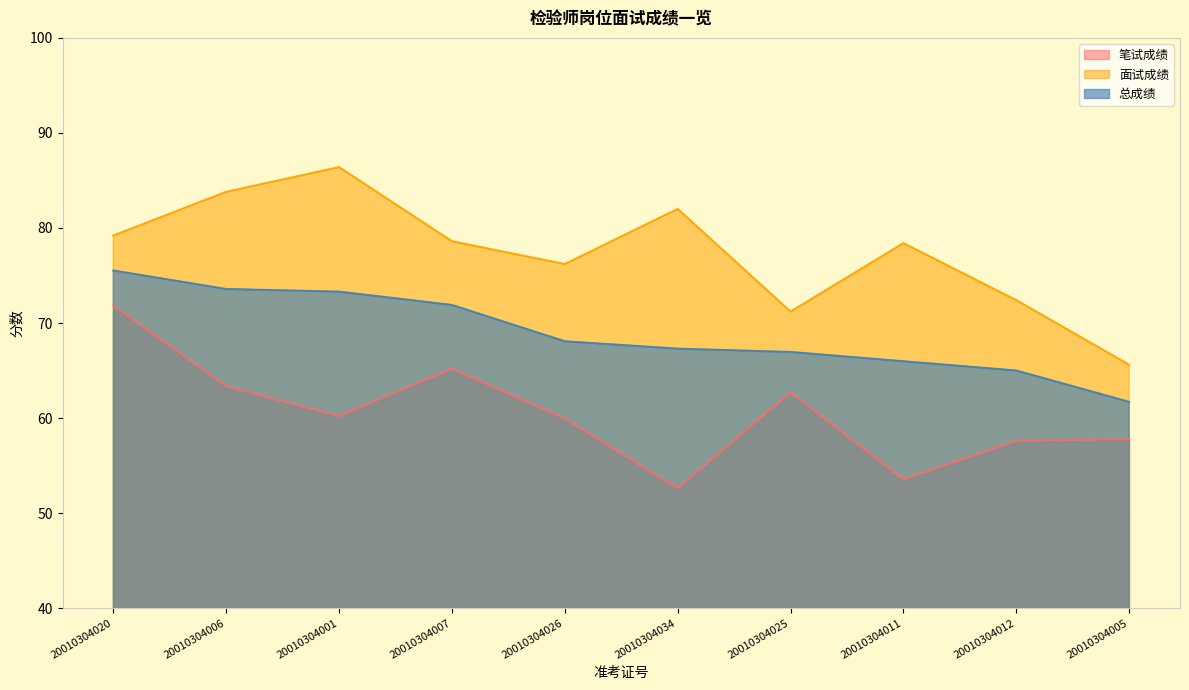

What is the label of the 10th point from the right?

20010304020